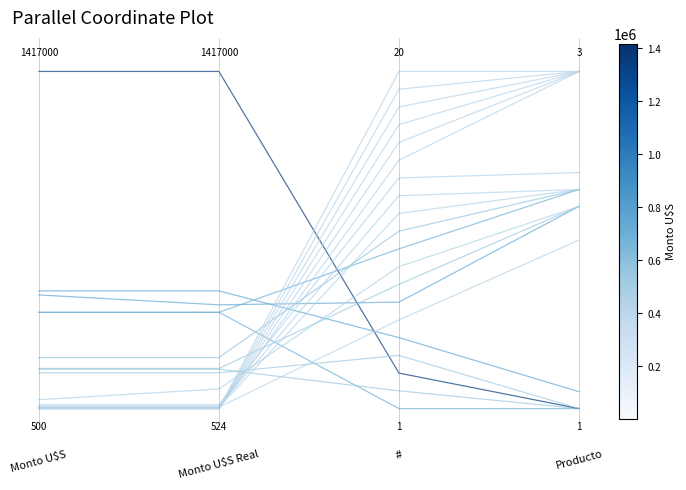

Is this an area chart (filled region under the line)?

No